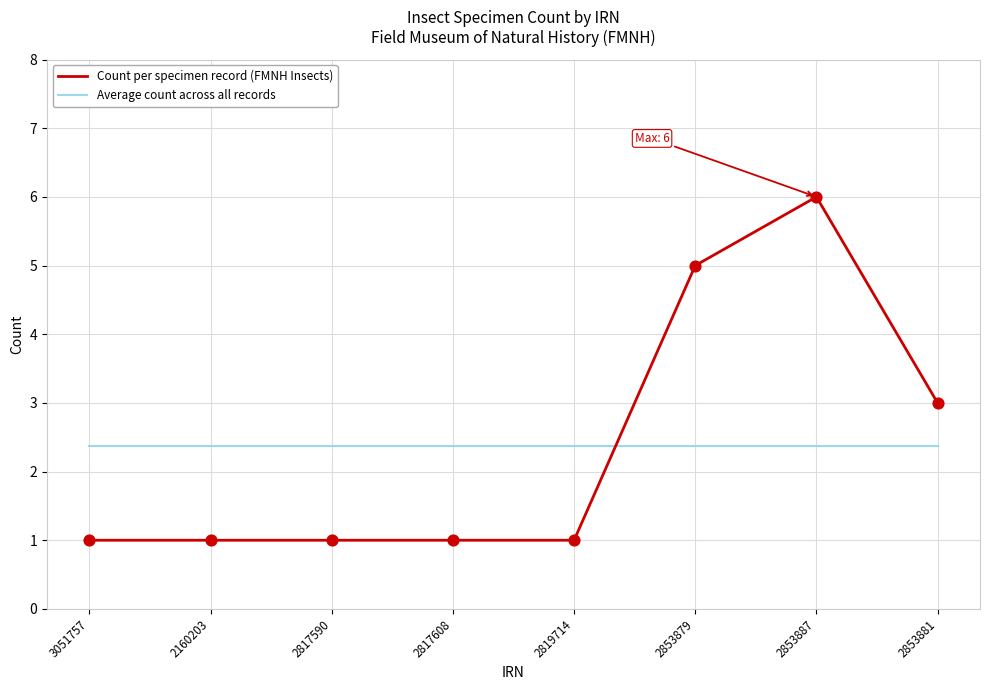

Which series has the largest range (max minus min)?

Count per specimen record (FMNH Insects)